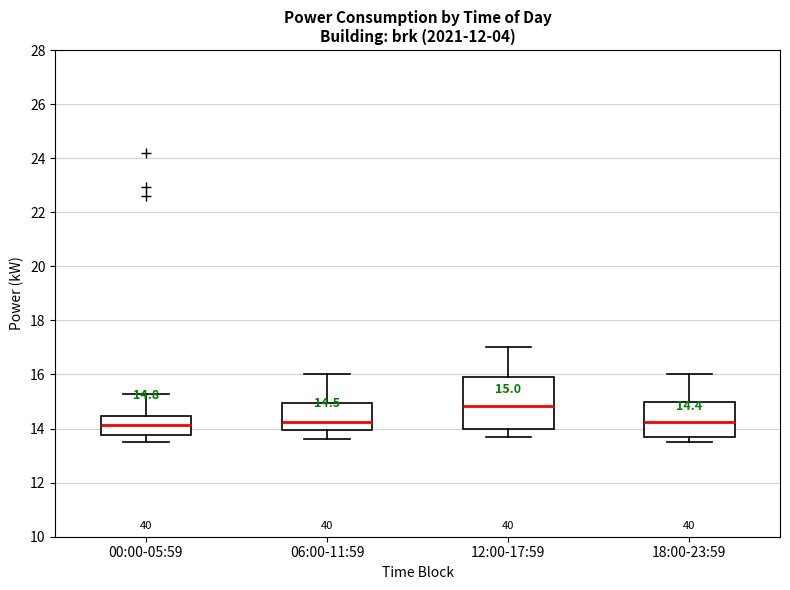

Which box is the tallest, from its lower edge to its upper edge?

12:00-17:59